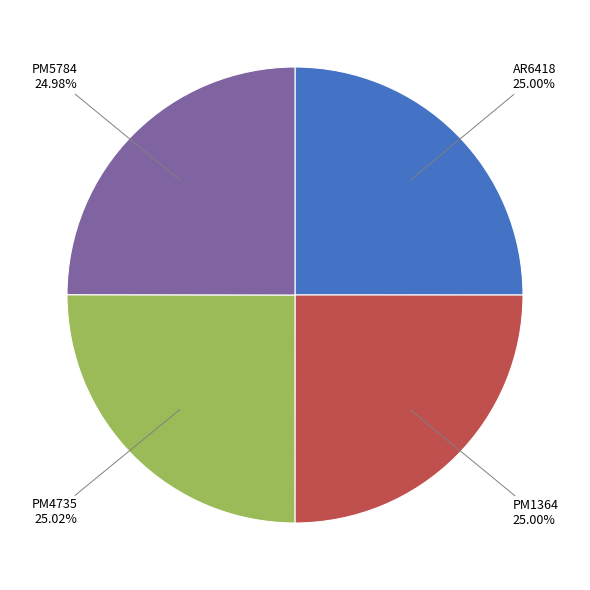

Is there any slice that represents more than half of the pie?

No